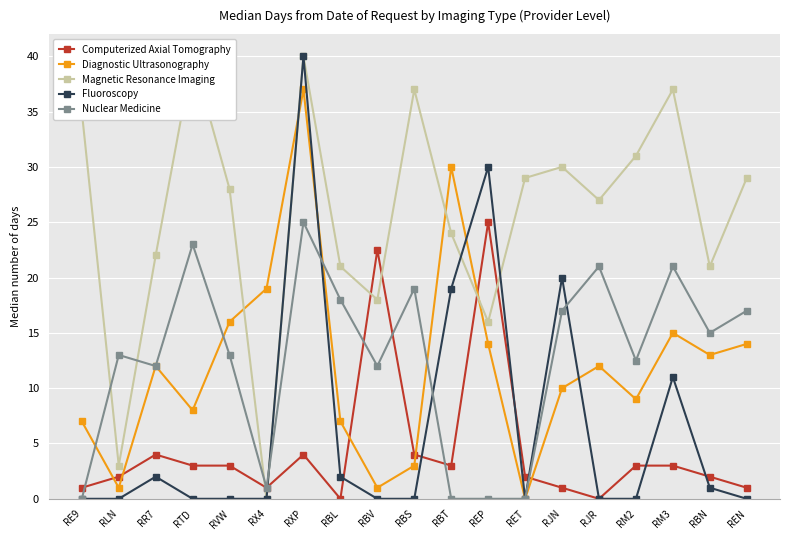

True or false: Nuclear Medicine has a value of -14.0 at REP.

False